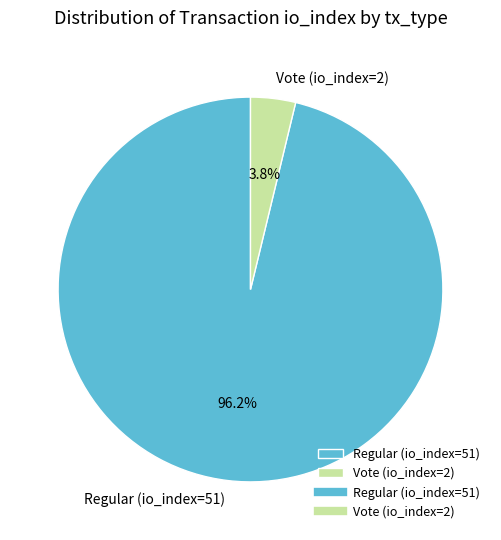

What is the smallest slice in the pie chart?

Vote (io_index=2)